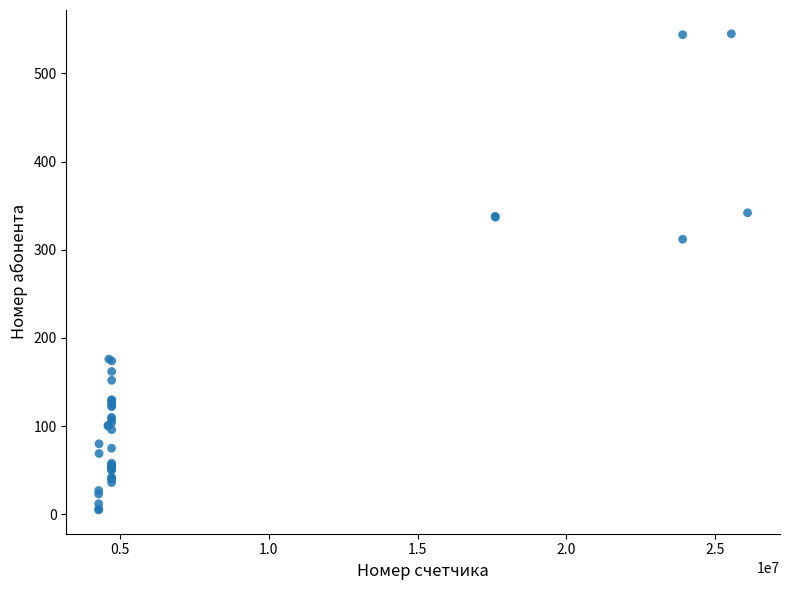

What Y value in the scatter plot is closest to 275?

312